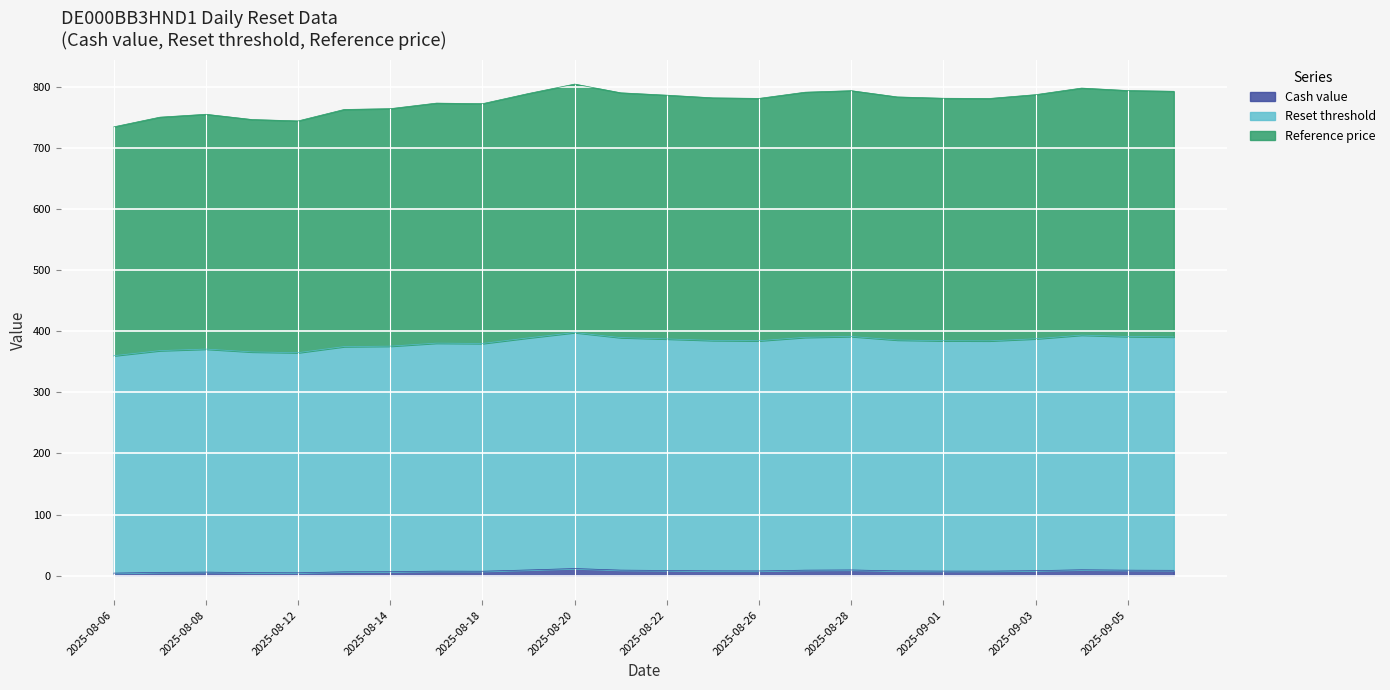

At which label does Reference price reach its minimum?

2025-08-06